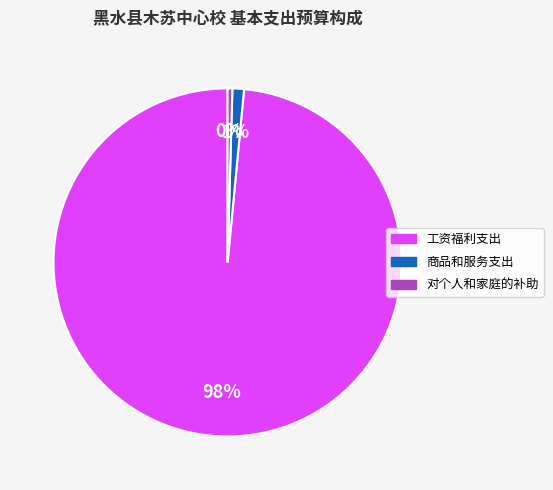

To the nearest percent, what portion does 商品和服务支出 represent?

1%